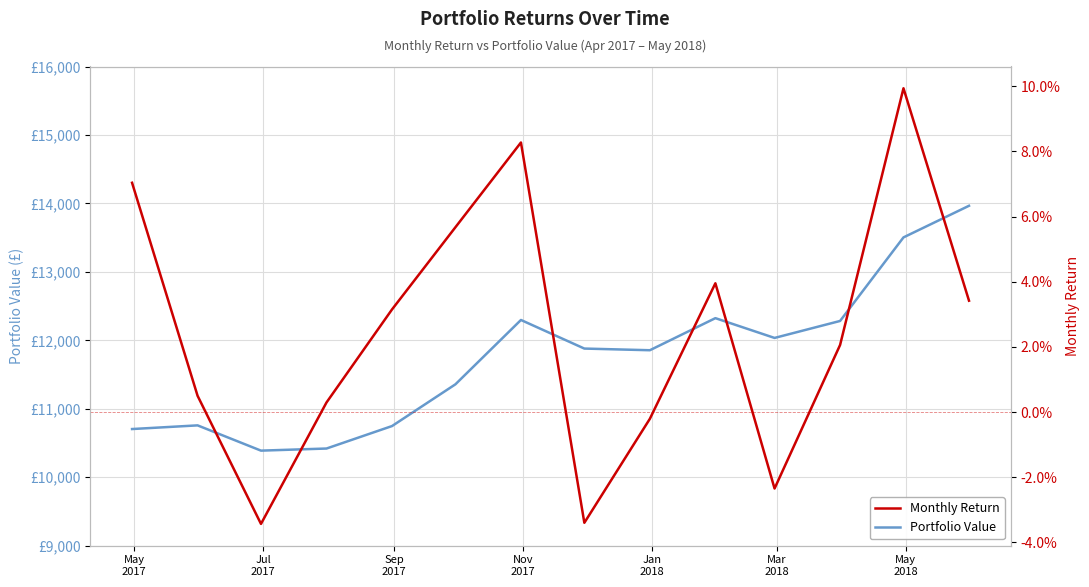

How many values in the Portfolio Value series exceed 11879?

7